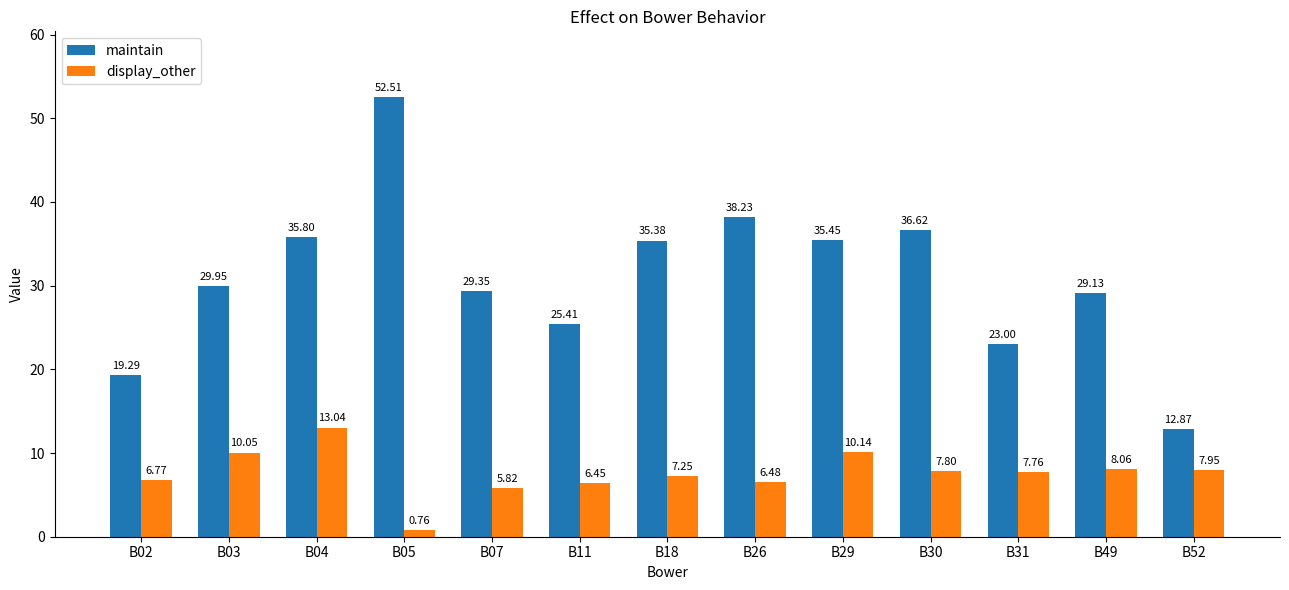

At how many categories does at least one series exceed 24?

10